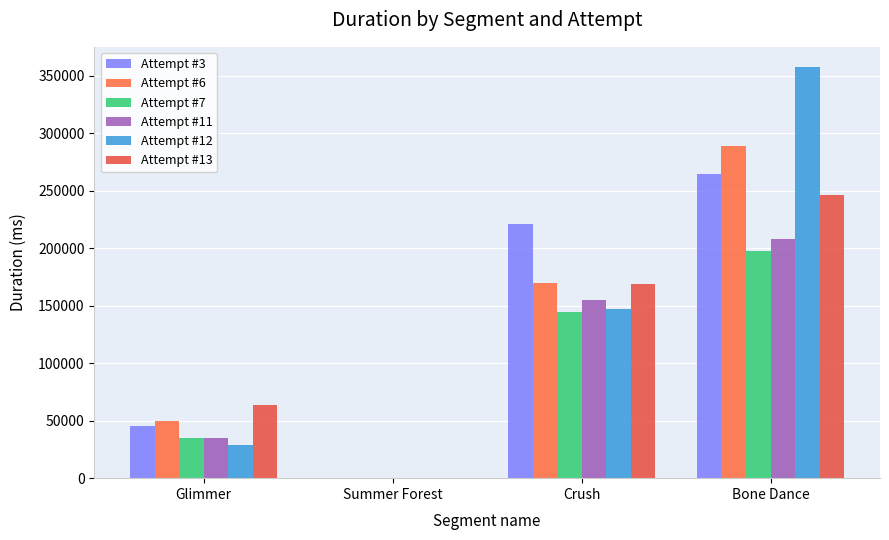

At which category does the chart reach its peak across all series?

Bone Dance